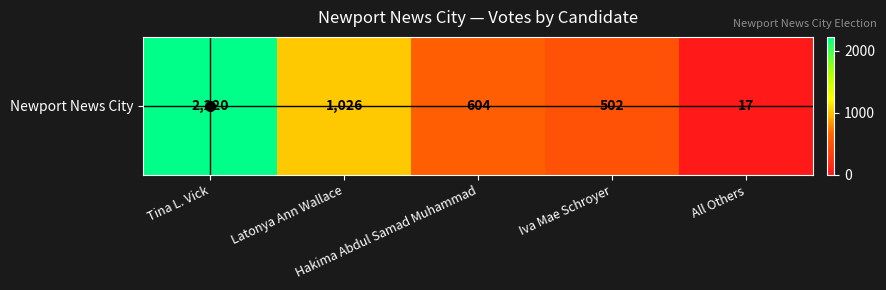

The chart shows a value of 17 at All Others. True or false?

True